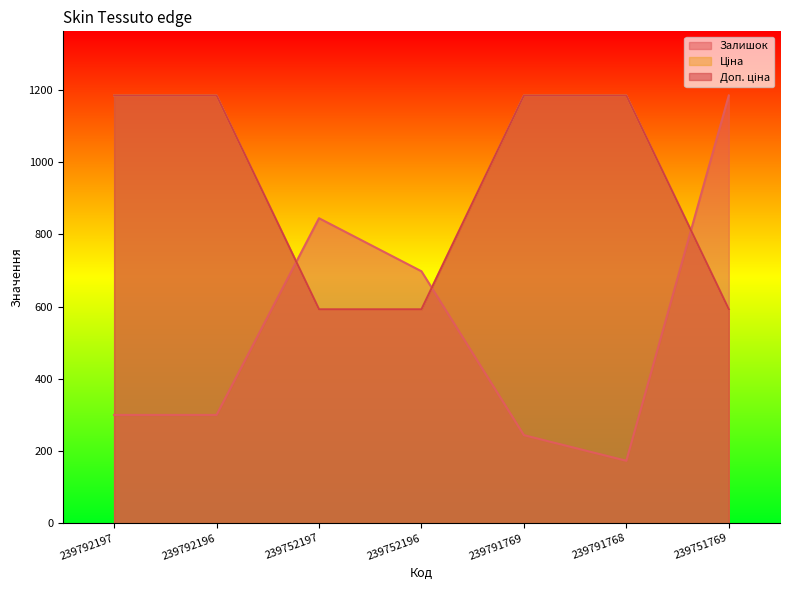

How many data points in Ціна are less than 1185?

3